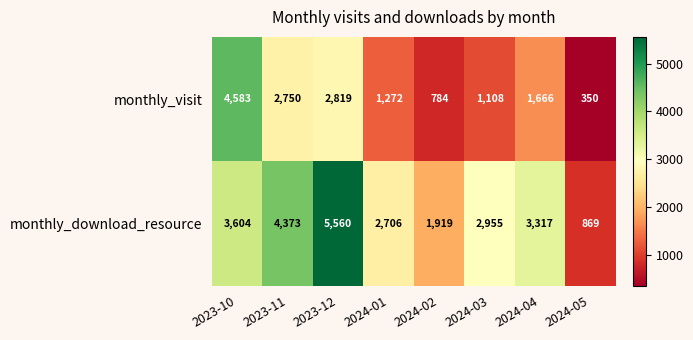

Reading left to right, extract all data points from this chart.

monthly_visit: 4583	2750	2819	1272	784	1108	1666	350
monthly_download_resource: 3604	4373	5560	2706	1919	2955	3317	869